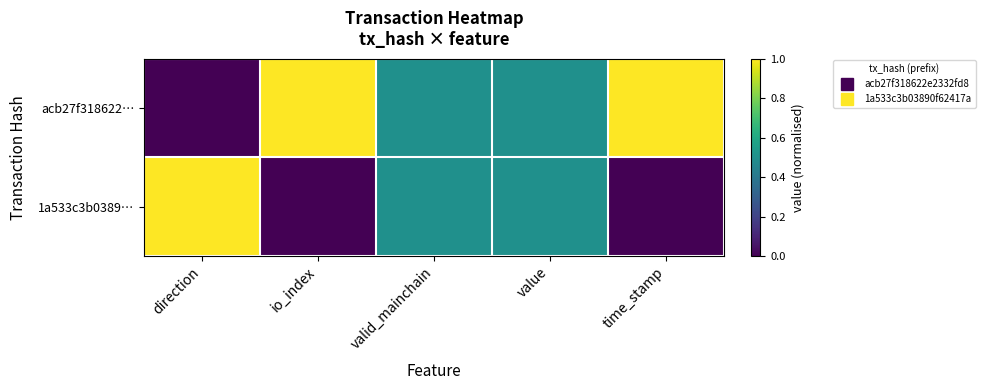

Which has a higher value, valid_mainchain or io_index?

io_index